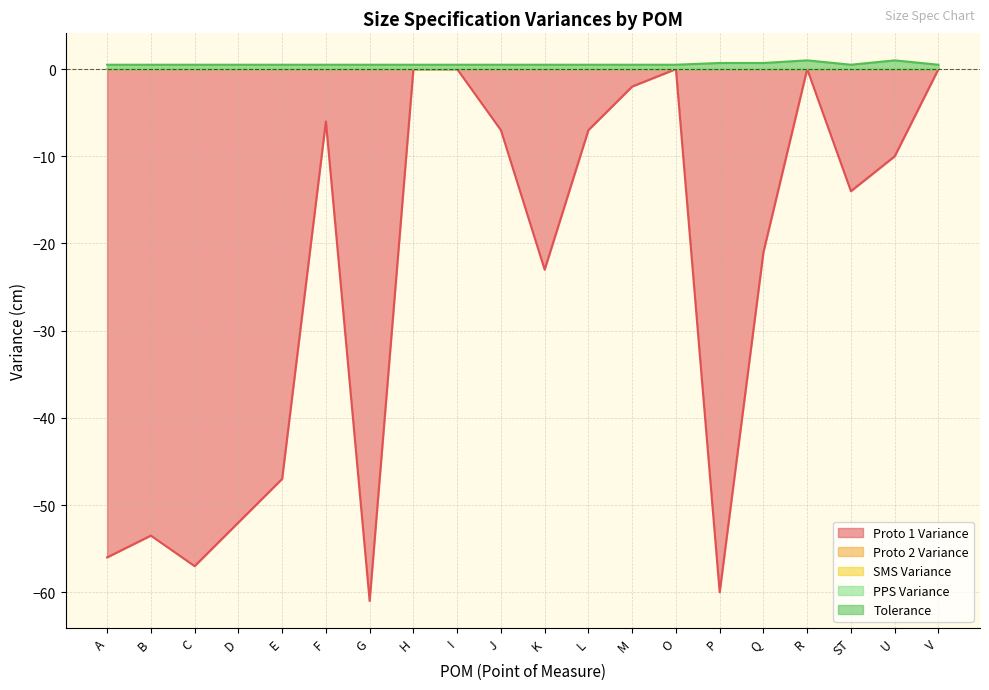

What is the minimum value shown in the chart?

-61.0